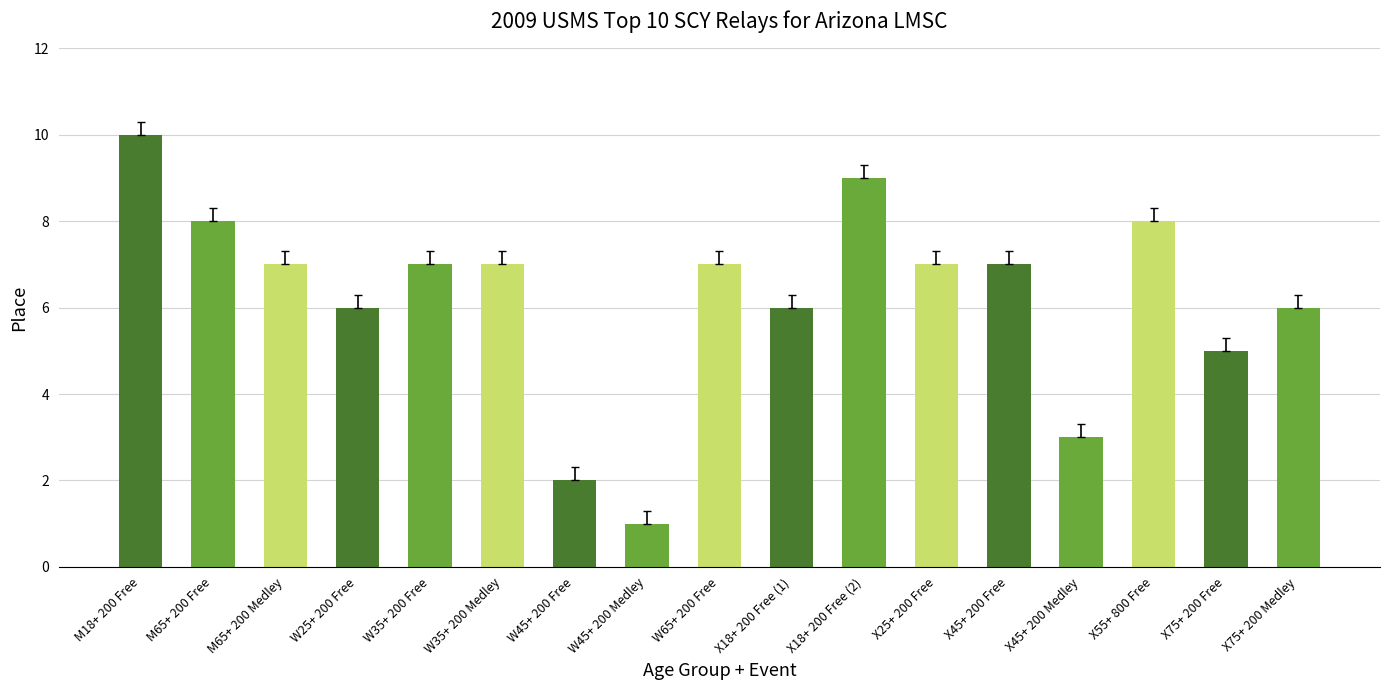

What position from the right is X18+ 200 Free (1)?

8